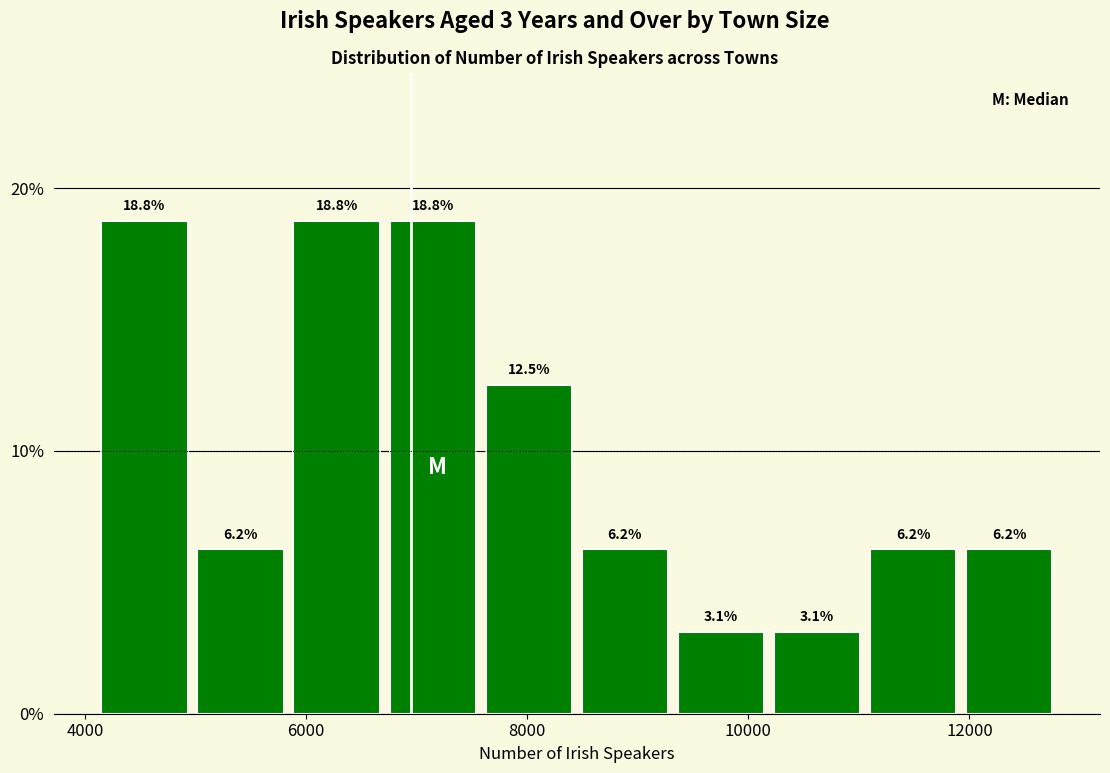

What is the height of the bar covering 12000 to 12800 on the x-axis? The bar edges are not printed on the chart, so give them approximately, as read against the axis.

6.2